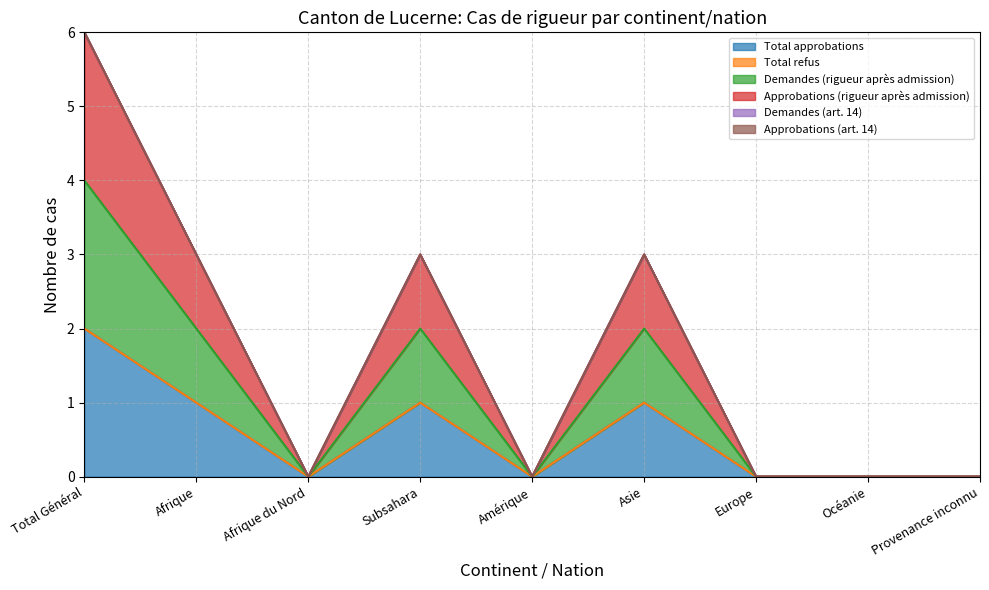

True or false: Demandes (rigueur après admission) and Approbations (rigueur après admission) cross at least once.

False